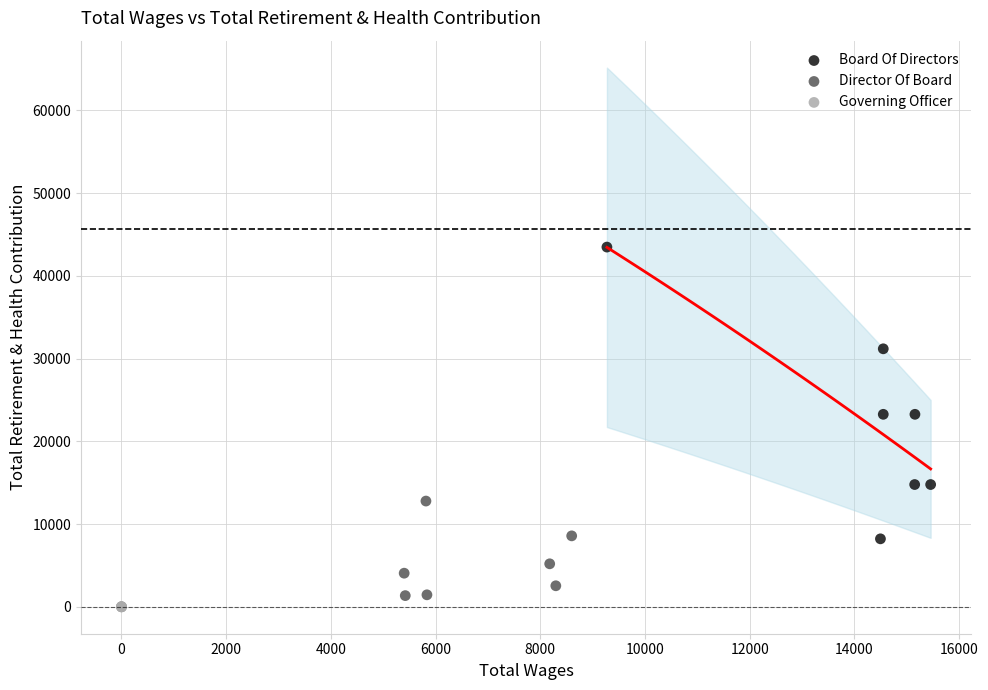

Which series reaches the maximum Y coordinate?

Board Of Directors